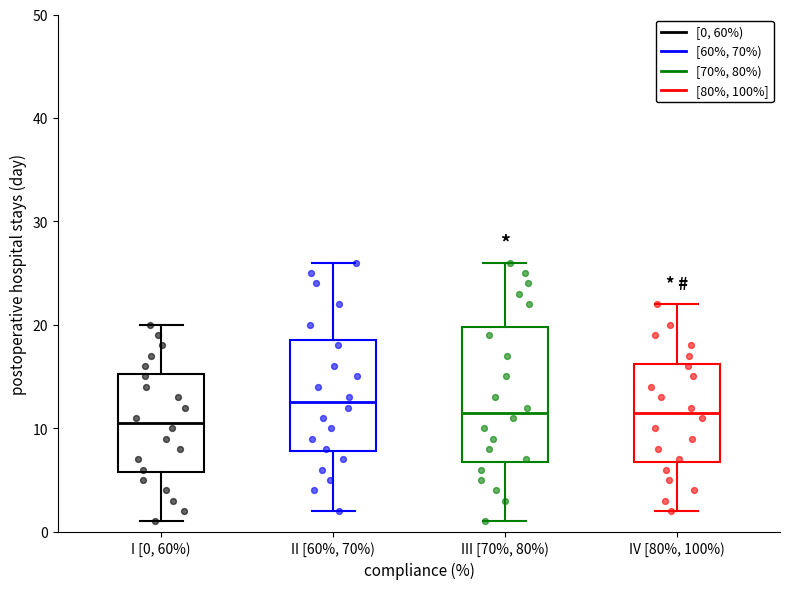

Reading left to right, transcribe this box plot: for each box, give where its median line is, the range the box spans, and where its two whiskers end, as read against the y-axis. The values are not printed on the chart, so give them approximately, as read against the axis.

I [0, 60%): median 11, box 6 to 15, whiskers 1 to 20
II [60%, 70%): median 13, box 8 to 19, whiskers 2 to 26
III [70%, 80%): median 12, box 7 to 20, whiskers 1 to 26
IV [80%, 100%): median 12, box 7 to 16, whiskers 2 to 22